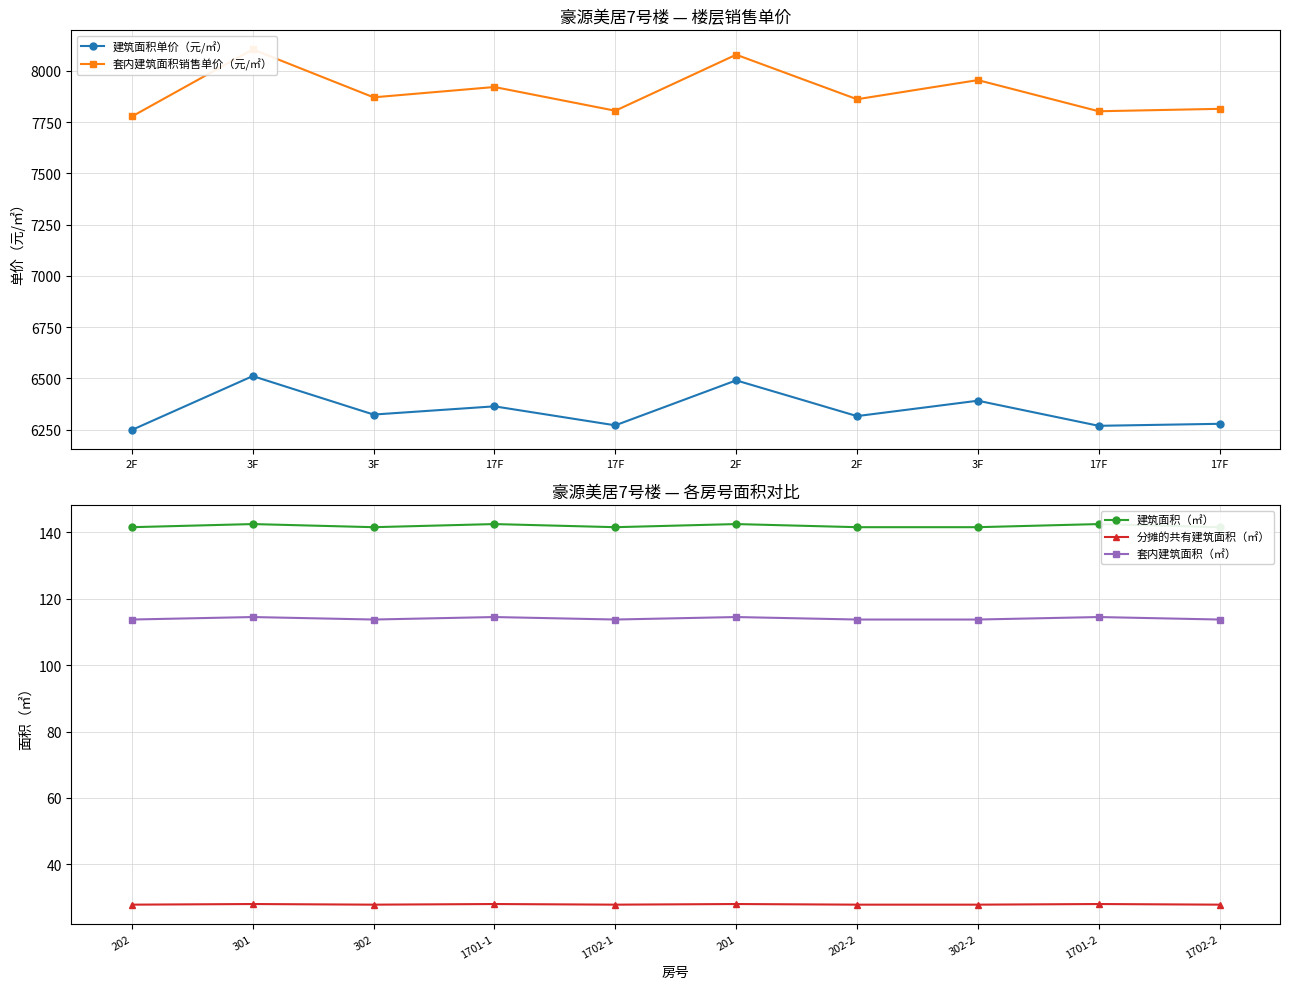

Is the value of 分摊的共有建筑面积（㎡） at 1701-1 greater than the value of 套内建筑面积（㎡） at 1702-2?

No